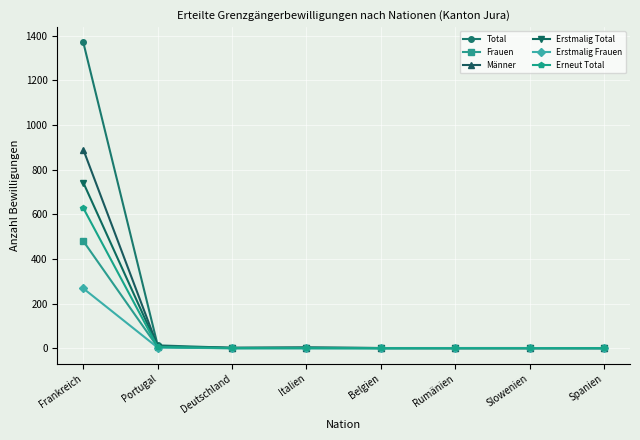

Is it true that Frauen equals 0 at Belgien?

True